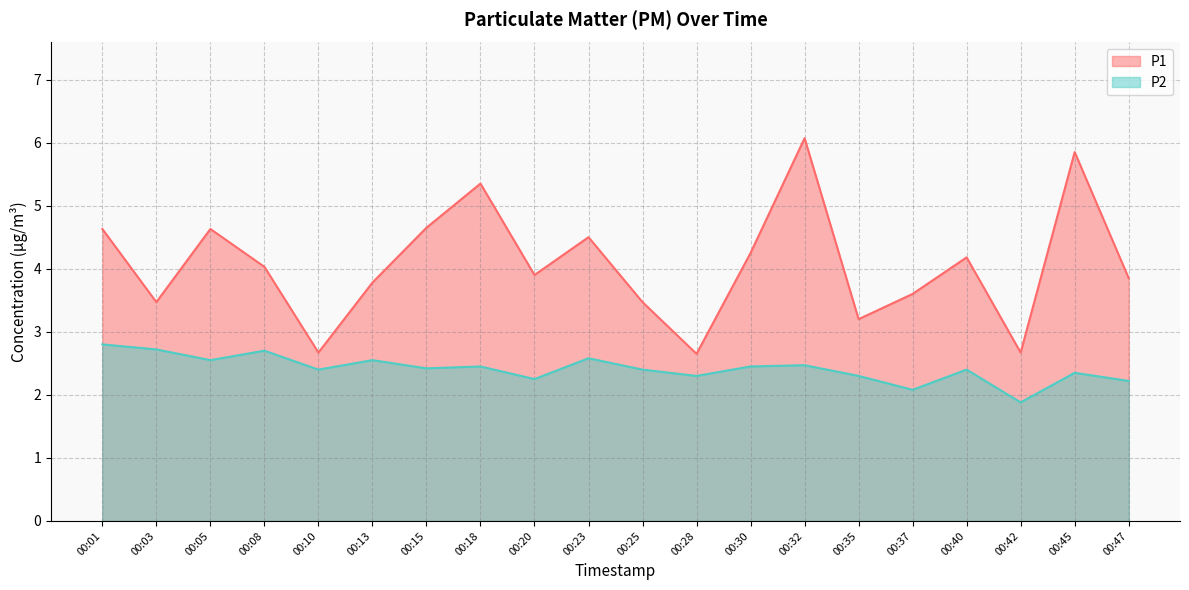

What is the difference between the second highest and second lowest values in the P1 series?

3.2